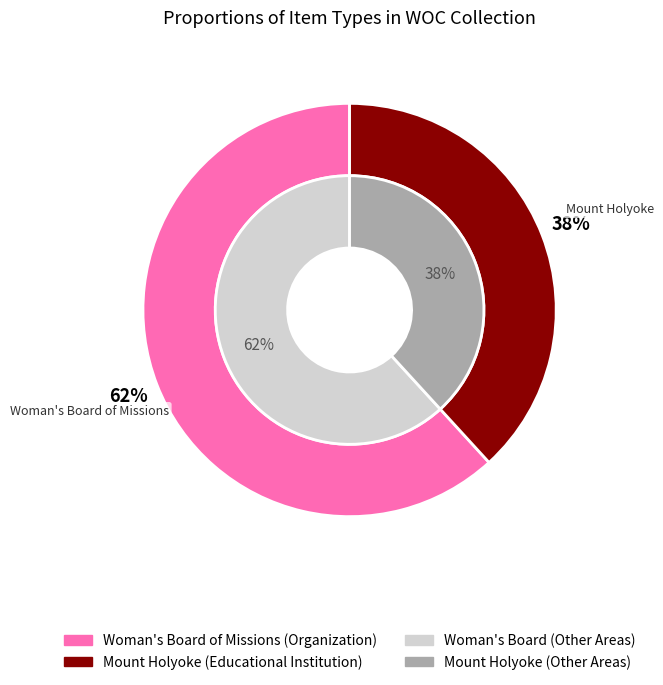

True or false: Mount Holyoke accounts for 31% of the total.

False